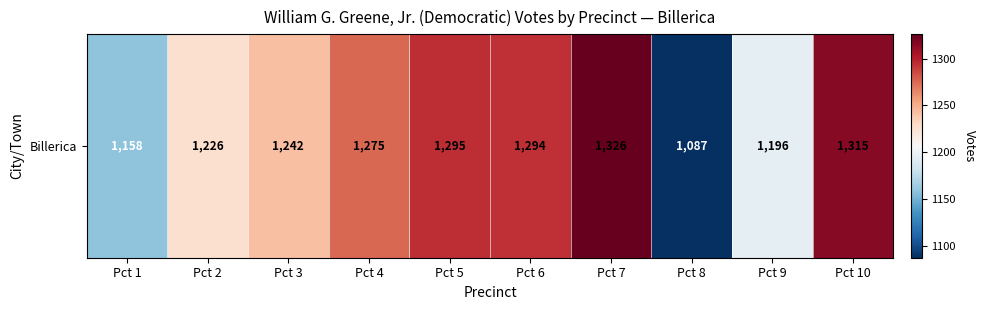

What is the difference between the maximum and minimum values?

239